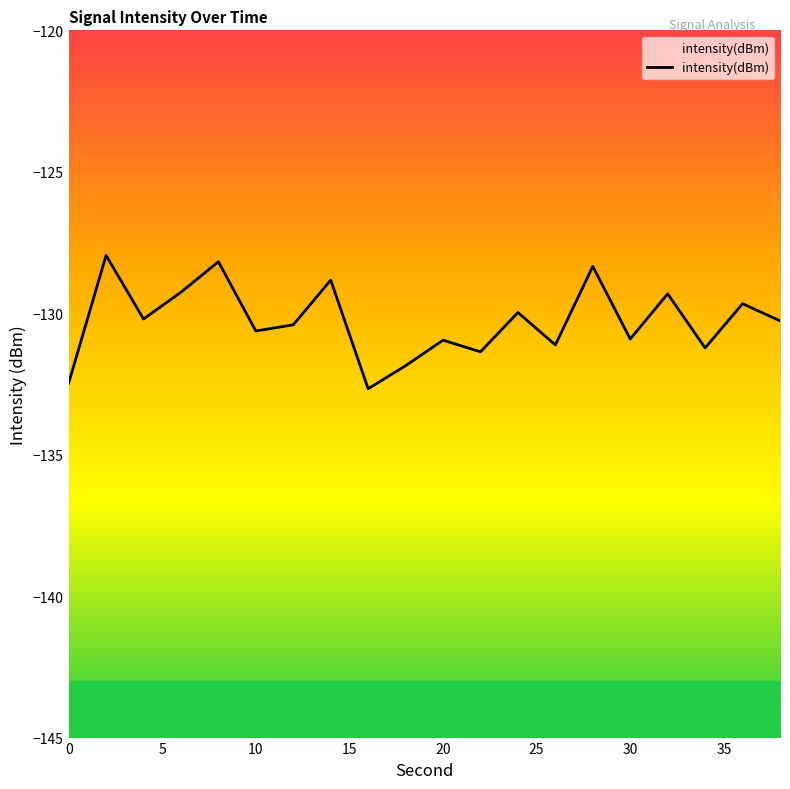

The value at 0 is -132.5. True or false?

True